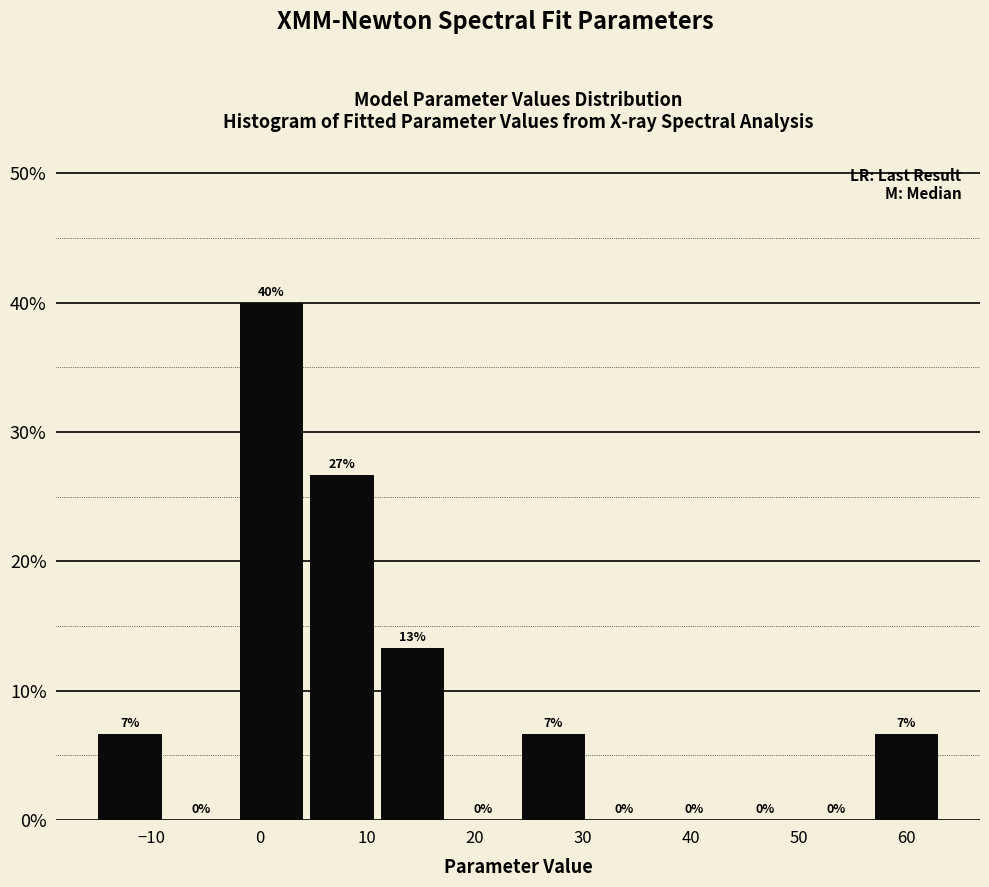

Which range on the x-axis has the tallest bar?

-2 to 5